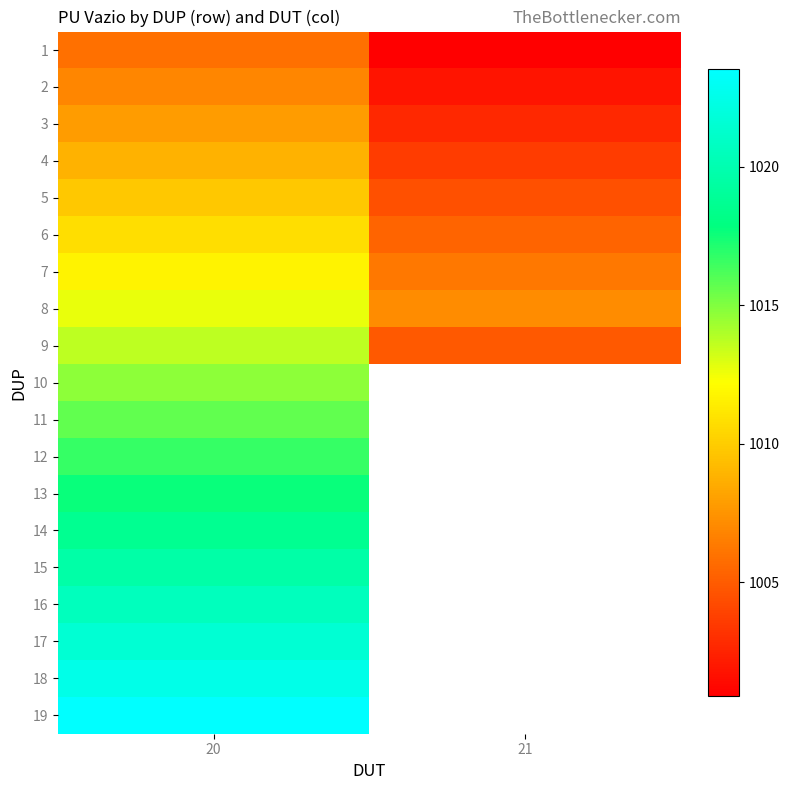

Which label corresponds to the largest value in the chart?

20